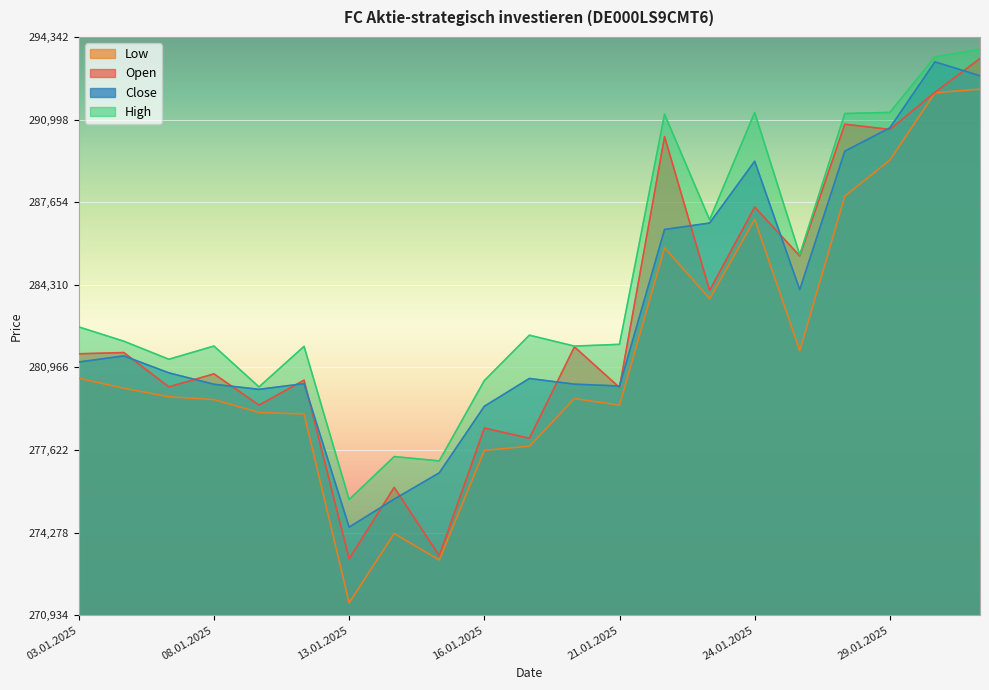

Reading left to right, transcribe all the data shown in this chart.

Open: 03.01.2025=281515	06.01.2025=281565	07.01.2025=280176	08.01.2025=280703	09.01.2025=279439	10.01.2025=280447	13.01.2025=273213	14.01.2025=276107	15.01.2025=273342	16.01.2025=278511	17.01.2025=278095	20.01.2025=281795	21.01.2025=280151	22.01.2025=290307	23.01.2025=284080	24.01.2025=287457	27.01.2025=285478	28.01.2025=290809	29.01.2025=290598	30.01.2025=292102	31.01.2025=293468
High: 03.01.2025=282603	06.01.2025=282024	07.01.2025=281294	08.01.2025=281828	09.01.2025=280174	10.01.2025=281816	13.01.2025=275614	14.01.2025=277354	15.01.2025=277180	16.01.2025=280430	17.01.2025=282268	20.01.2025=281826	21.01.2025=281898	22.01.2025=291216	23.01.2025=286940	24.01.2025=291284	27.01.2025=285525	28.01.2025=291243	29.01.2025=291287	30.01.2025=293533	31.01.2025=293842
Low: 03.01.2025=280526	06.01.2025=280121	07.01.2025=279776	08.01.2025=279662	09.01.2025=279140	10.01.2025=279081	13.01.2025=271434	14.01.2025=274241	15.01.2025=273167	16.01.2025=277607	17.01.2025=277773	20.01.2025=279704	21.01.2025=279434	22.01.2025=285807	23.01.2025=283746	24.01.2025=286960	27.01.2025=281638	28.01.2025=287901	29.01.2025=289359	30.01.2025=292082	31.01.2025=292230
Close: 03.01.2025=281183	06.01.2025=281430	07.01.2025=280743	08.01.2025=280282	09.01.2025=280076	10.01.2025=280307	13.01.2025=274498	14.01.2025=275632	15.01.2025=276696	16.01.2025=279390	17.01.2025=280516	20.01.2025=280286	21.01.2025=280211	22.01.2025=286549	23.01.2025=286809	24.01.2025=289310	27.01.2025=284109	28.01.2025=289719	29.01.2025=290662	30.01.2025=293333	31.01.2025=292772